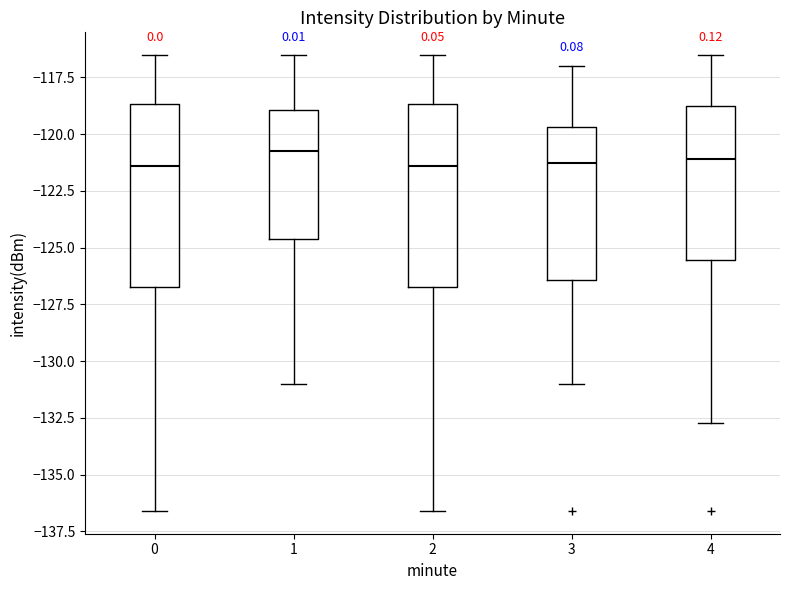

Reading left to right, transcribe this box plot: for each box, give where its median line is, the range the box spans, and where its two whiskers end, as read against the y-axis. The values are not printed on the chart, so give them approximately, as read against the axis.

0: median -121.5, box -126.5 to -118.5, whiskers -136.5 to -116.5
1: median -121.0, box -124.5 to -119.0, whiskers -131.0 to -116.5
2: median -121.5, box -126.5 to -118.5, whiskers -136.5 to -116.5
3: median -121.5, box -126.5 to -119.5, whiskers -131.0 to -117.0
4: median -121.0, box -125.5 to -119.0, whiskers -132.5 to -116.5